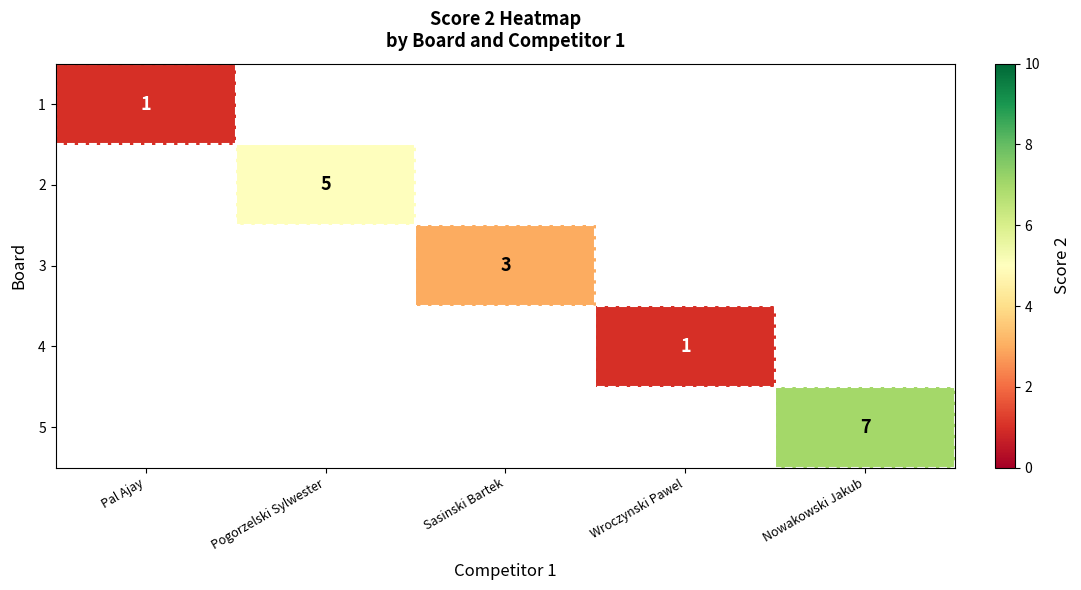

Is it true that 1 equals 1 at Pal Ajay?

True